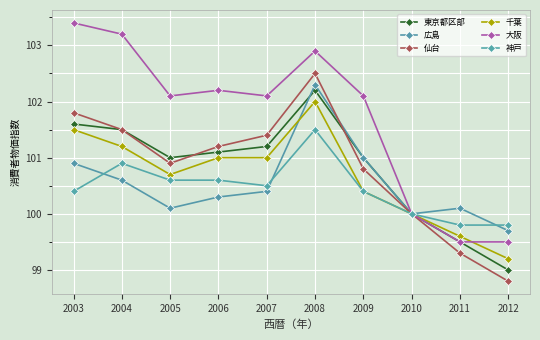

Where is the first local maximum for 千葉?

2008